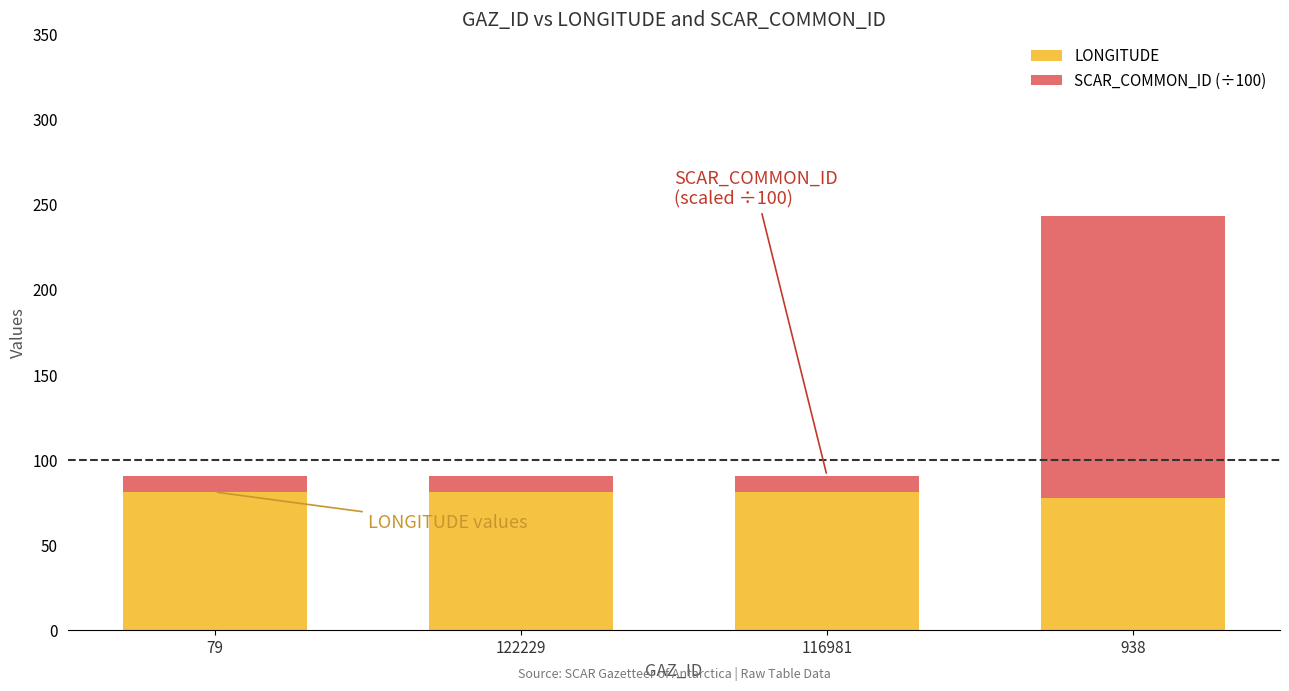

What is the sum of all LONGITUDE values?

321.6